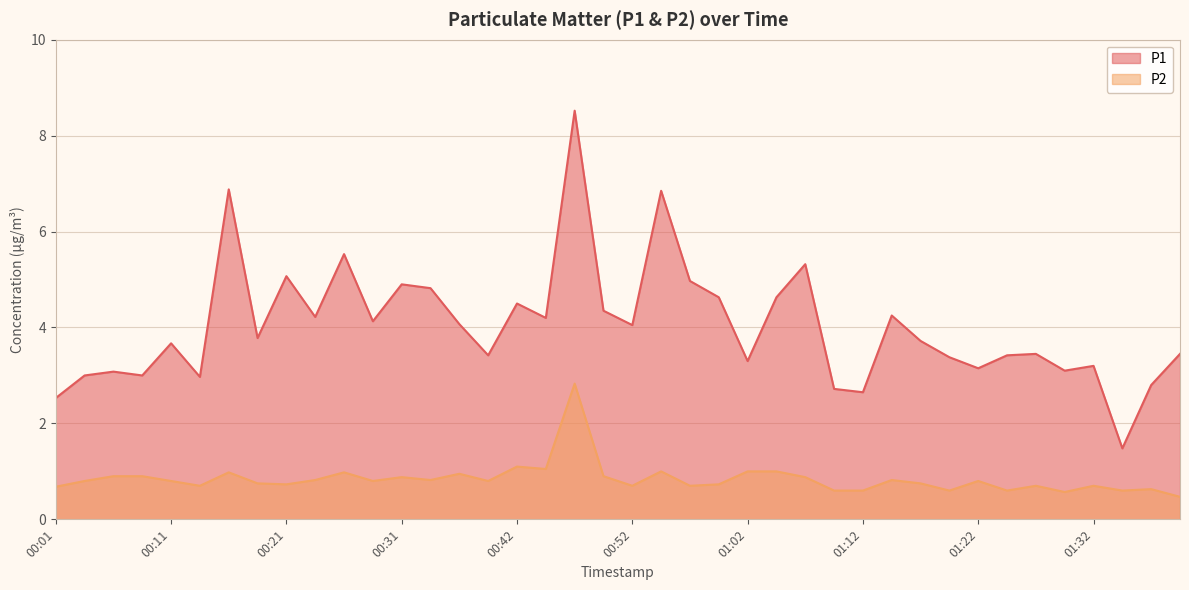

What is the difference between the second highest and second lowest values in the P2 series?

0.5